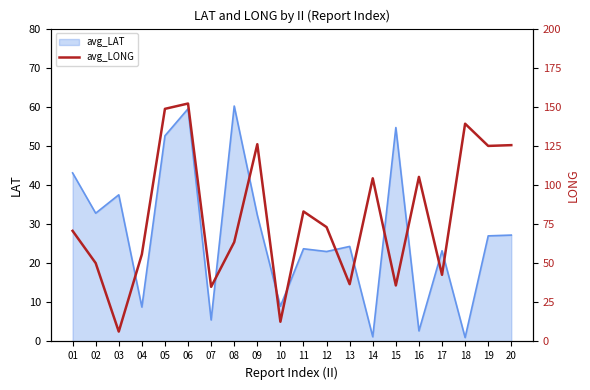

Which label corresponds to the largest value in the chart?

06